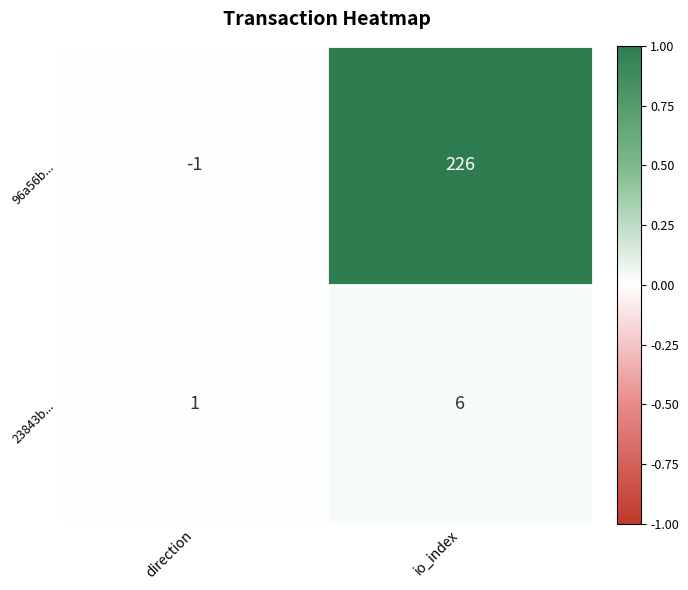

True or false: 96a56b... has a value of 226 at io_index.

True